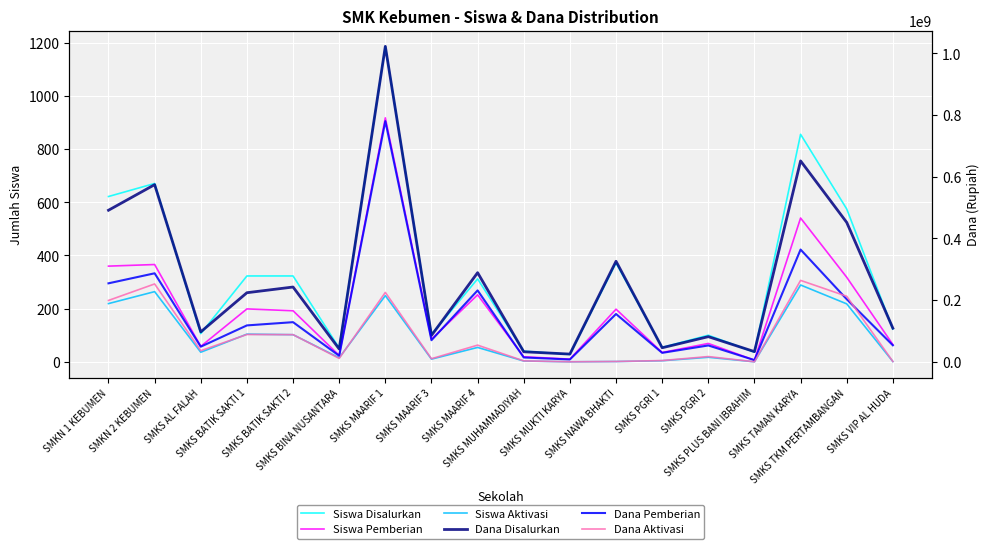

What is the difference between the maximum and minimum values in the Dana Pemberian series?

775000000